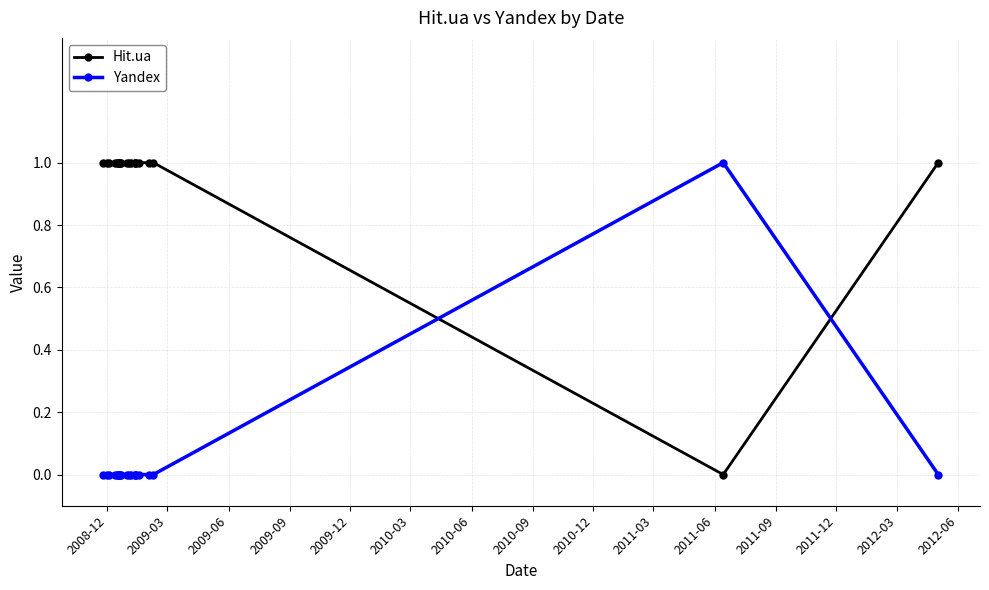

What is the sum of all Hit.ua values?

20